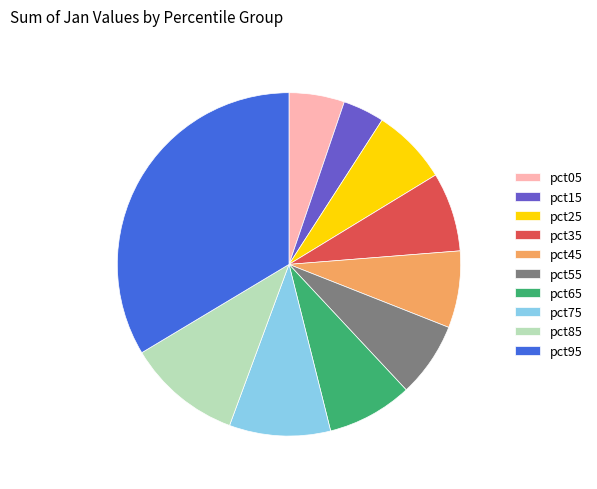

Is the sum of pct95 and pct85 greater than half?

No